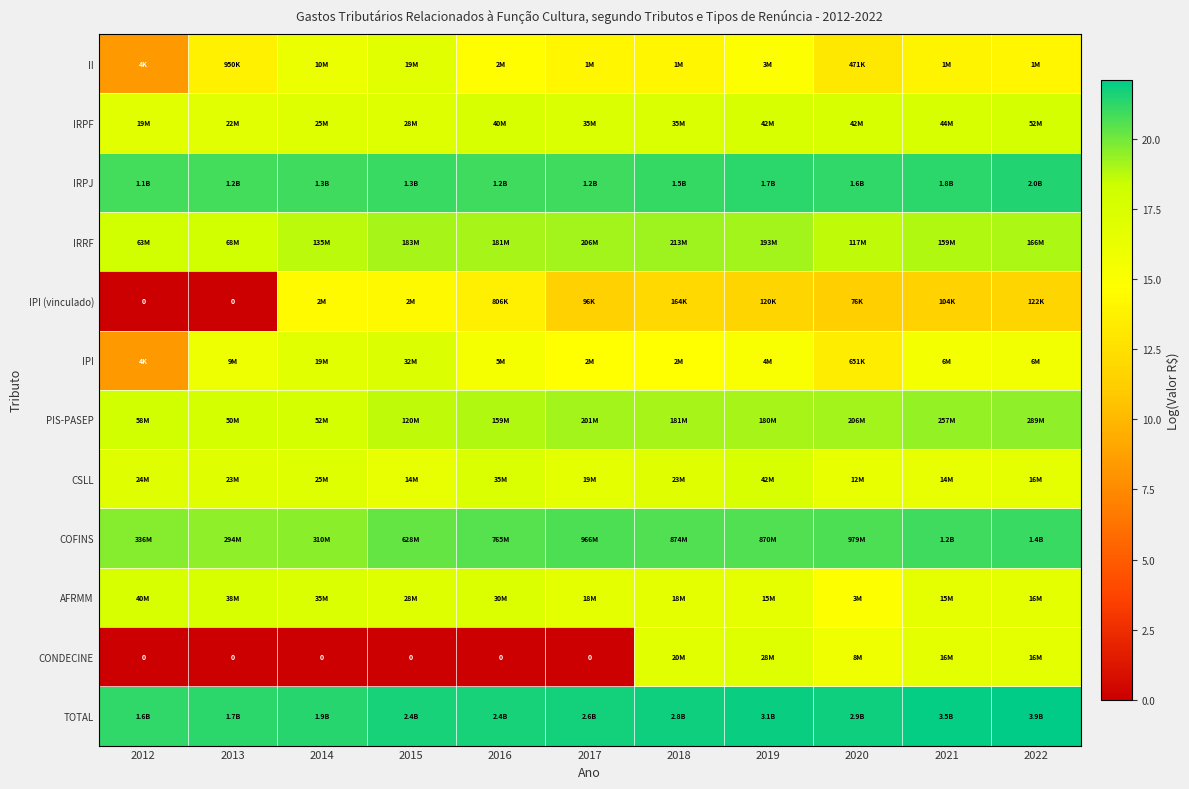

How many series are shown in this chart?

12